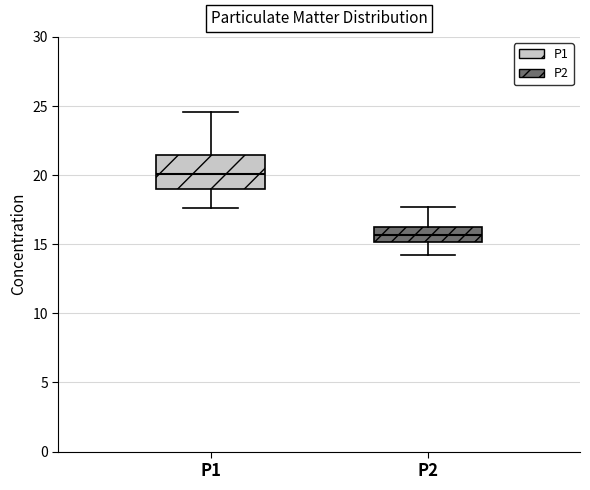

Which box is the tallest, from its lower edge to its upper edge?

P1